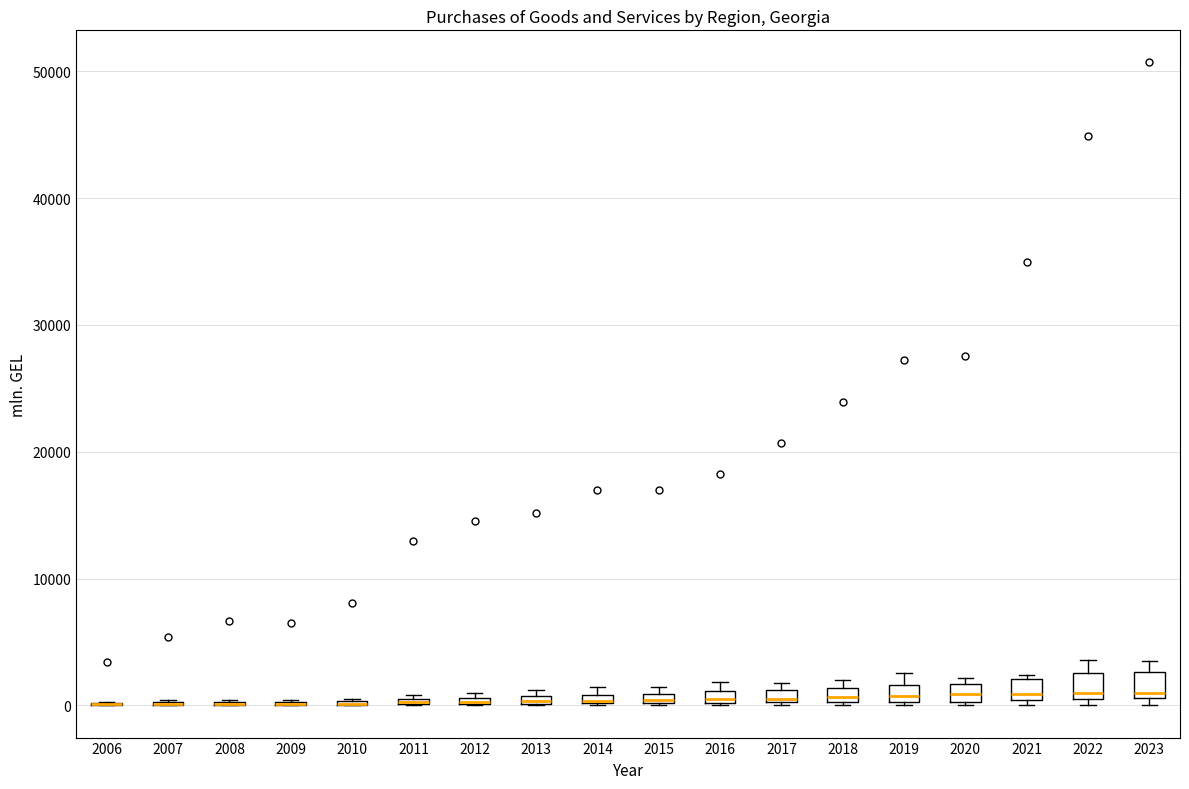

Where is the lower edge of the box at x = 2016 on the y-axis? The values are not printed on the chart, so give them approximately, as read against the axis.

0